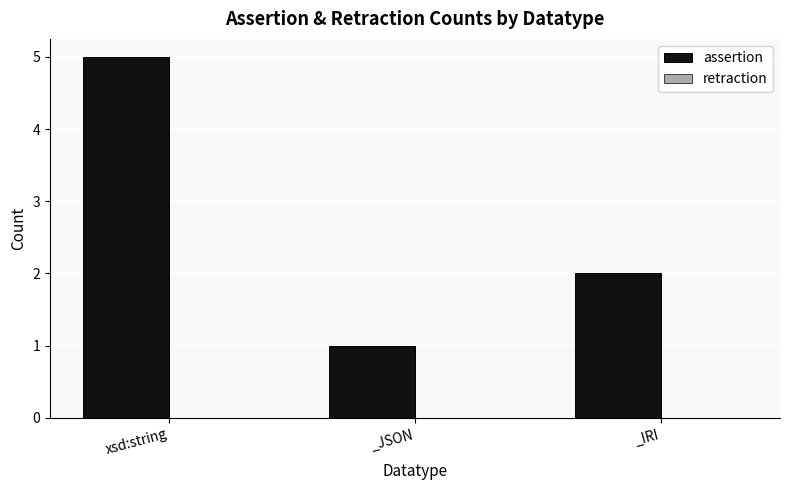

Which label corresponds to the smallest value in the chart?

_JSON